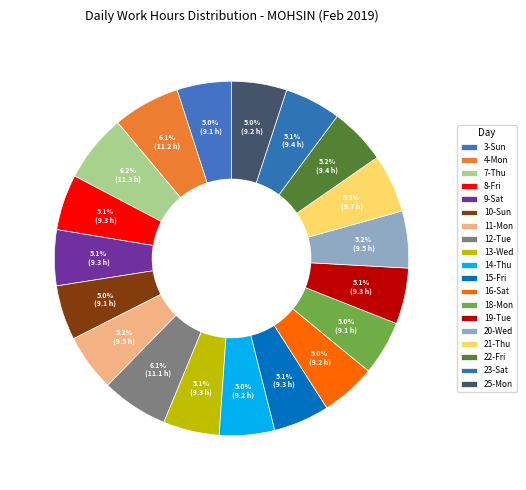

Rank the categories by value from highest to lowest.

7-Thu, 4-Mon, 12-Tue, 21-Thu, 11-Mon, 20-Wed, 22-Fri, 23-Sat, 13-Wed, 15-Fri, 19-Tue, 8-Fri, 9-Sat, 14-Thu, 25-Mon, 16-Sat, 10-Sun, 3-Sun, 18-Mon